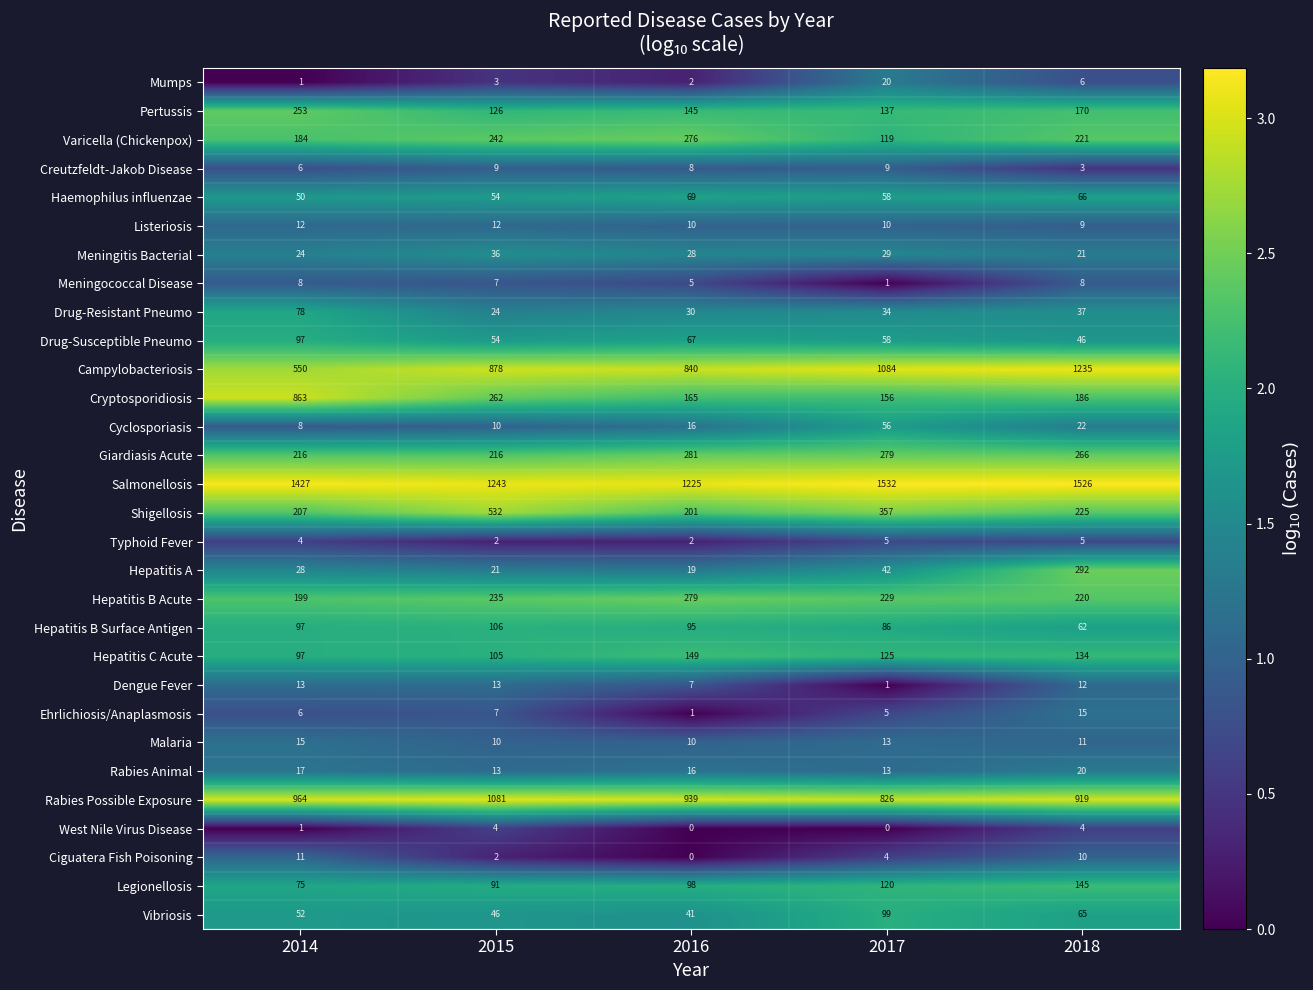

At which category is the sum across all series the highest?

2018